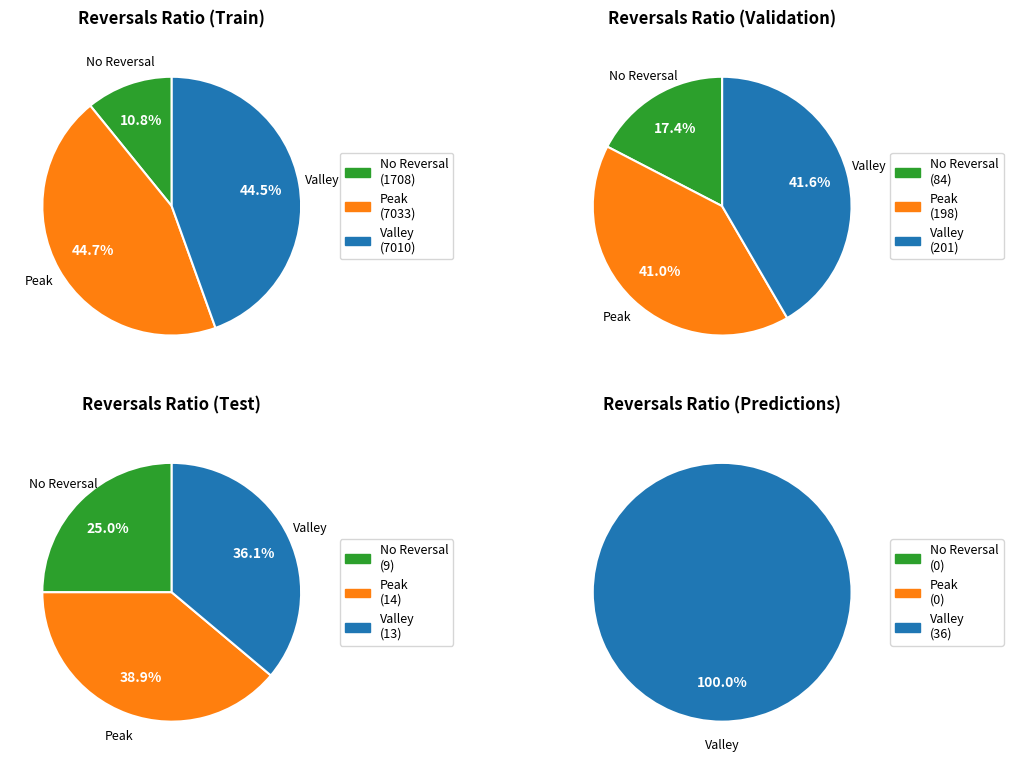

How much of the chart is everything except 0?

5.2%